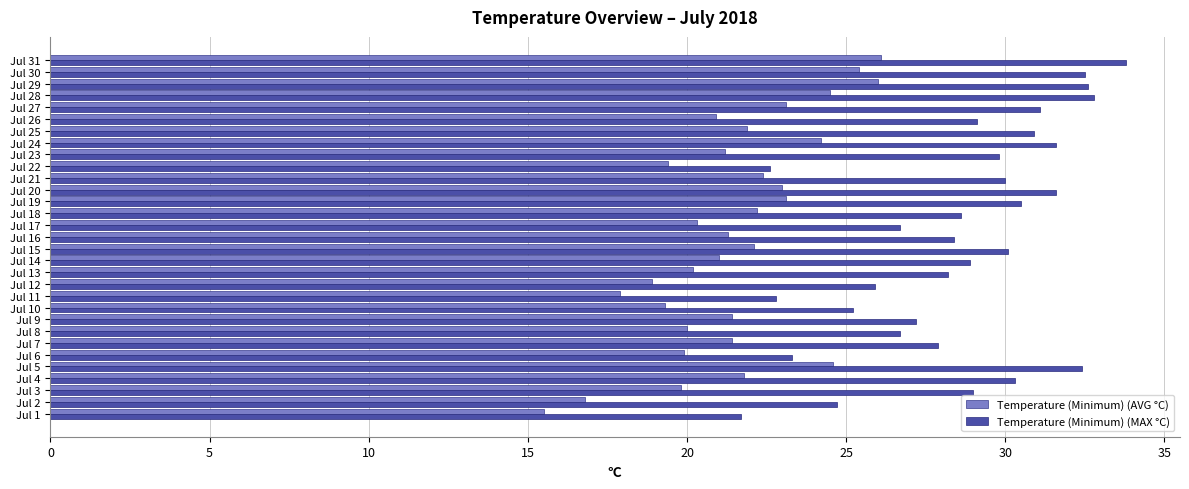

What is the approximate value of Temperature (Minimum) (AVG °C) at Jul 4?

21.8